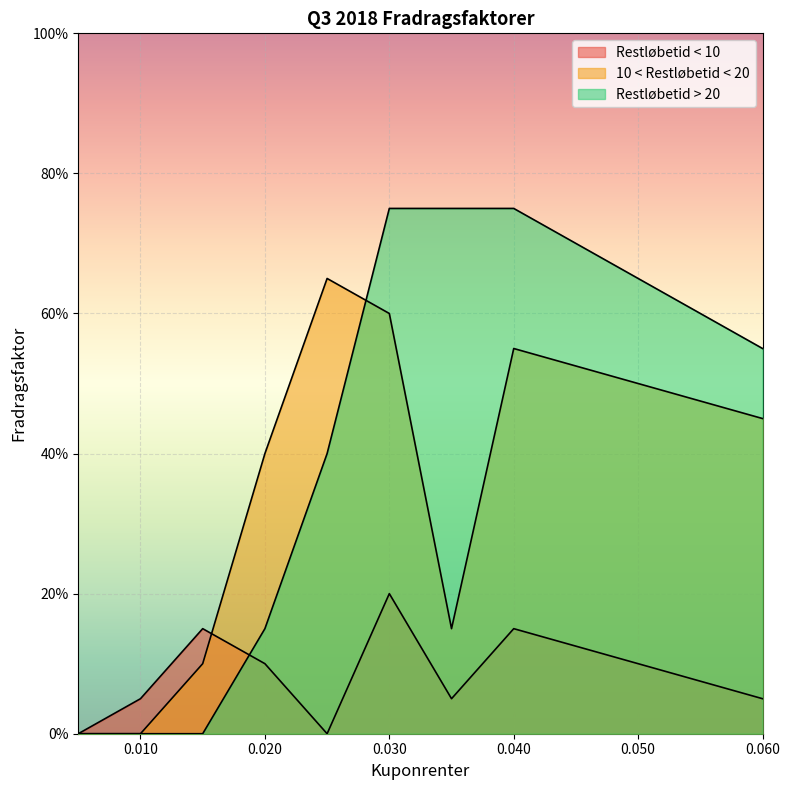

Between 0.05 and 0.035, which is larger?

0.05